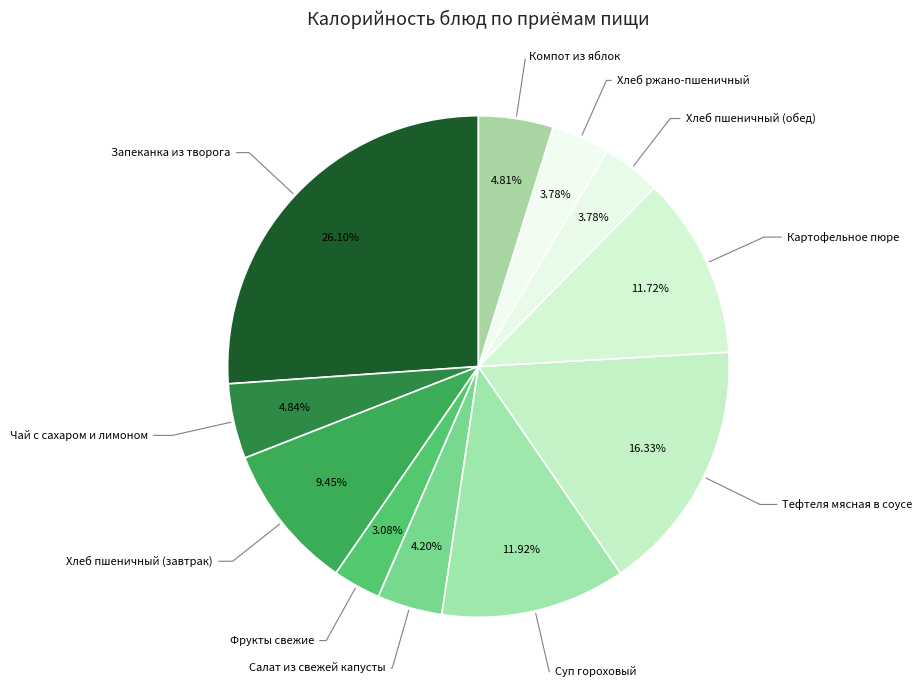

How many slices are in this pie chart?

11